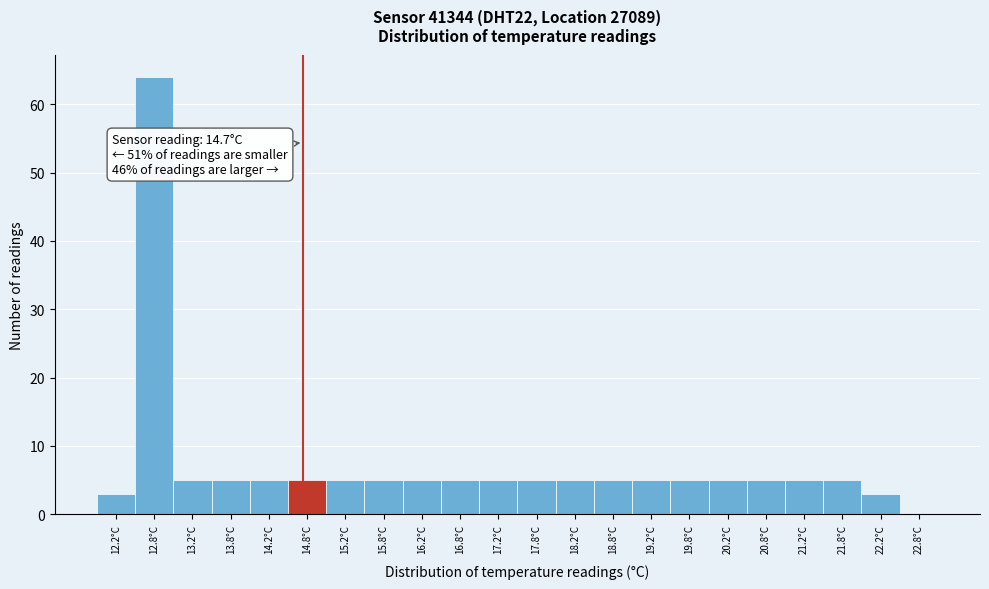

Over which range of the x-axis is the bar tallest?

12.5 to 13.0